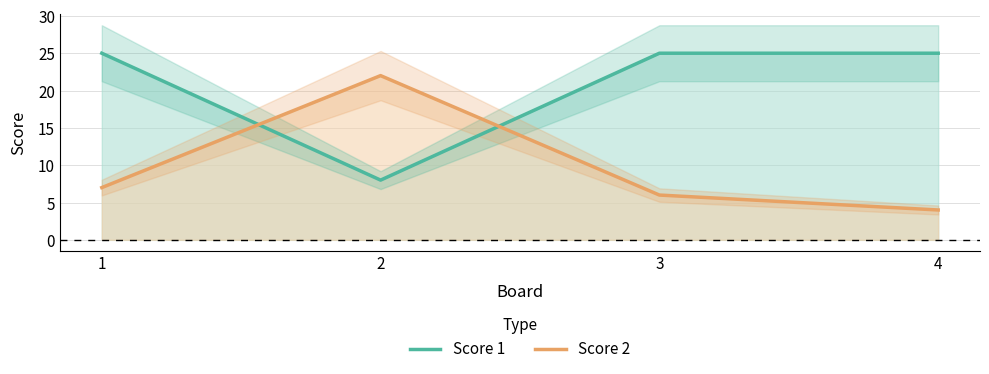

At which category does Score 1 reach its first local valley?

2